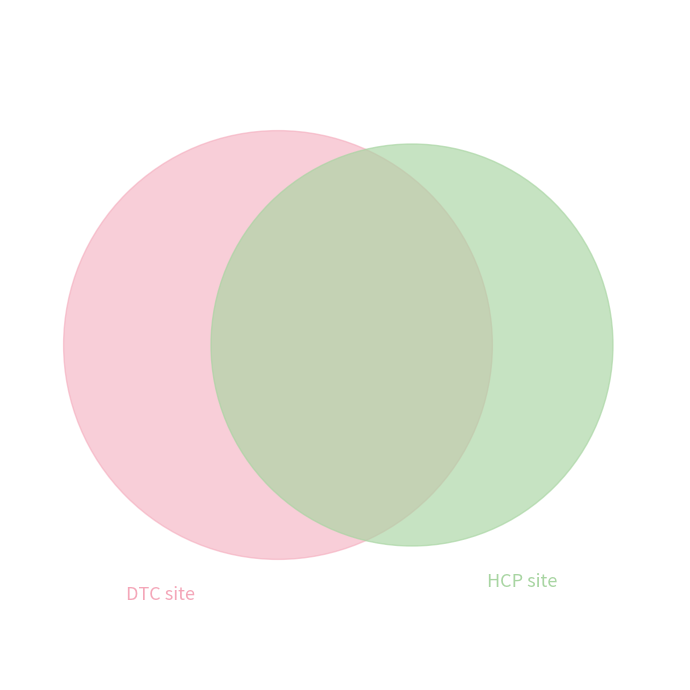

To the nearest percent, what portion does pct85 represent?

13%